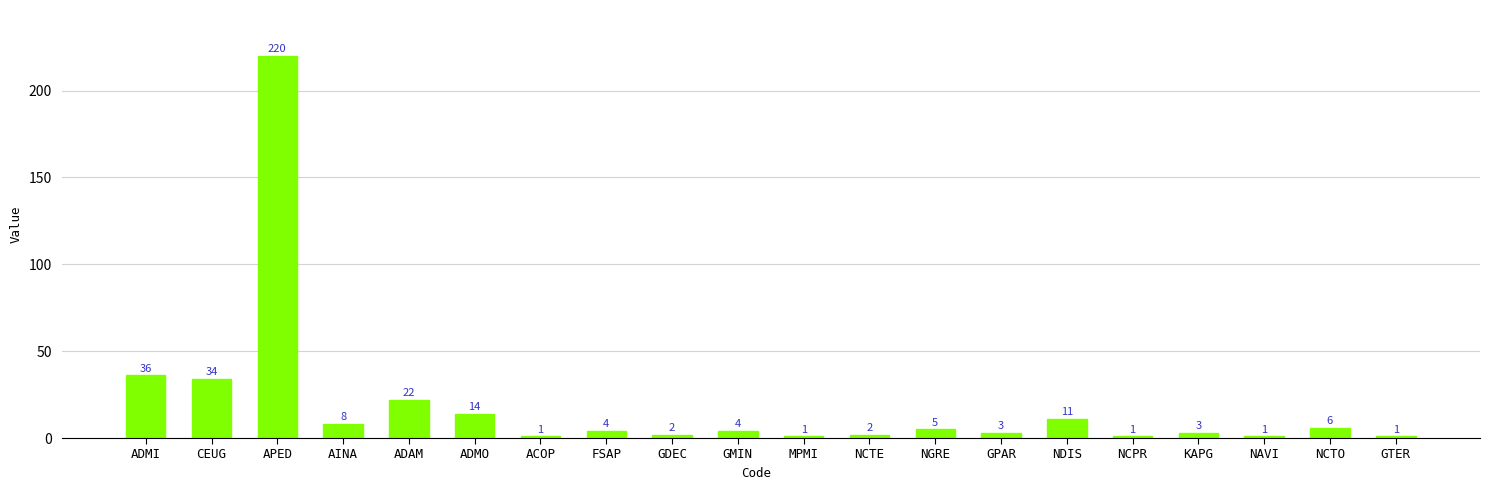

The chart shows a value of 22 at ADAM. True or false?

True